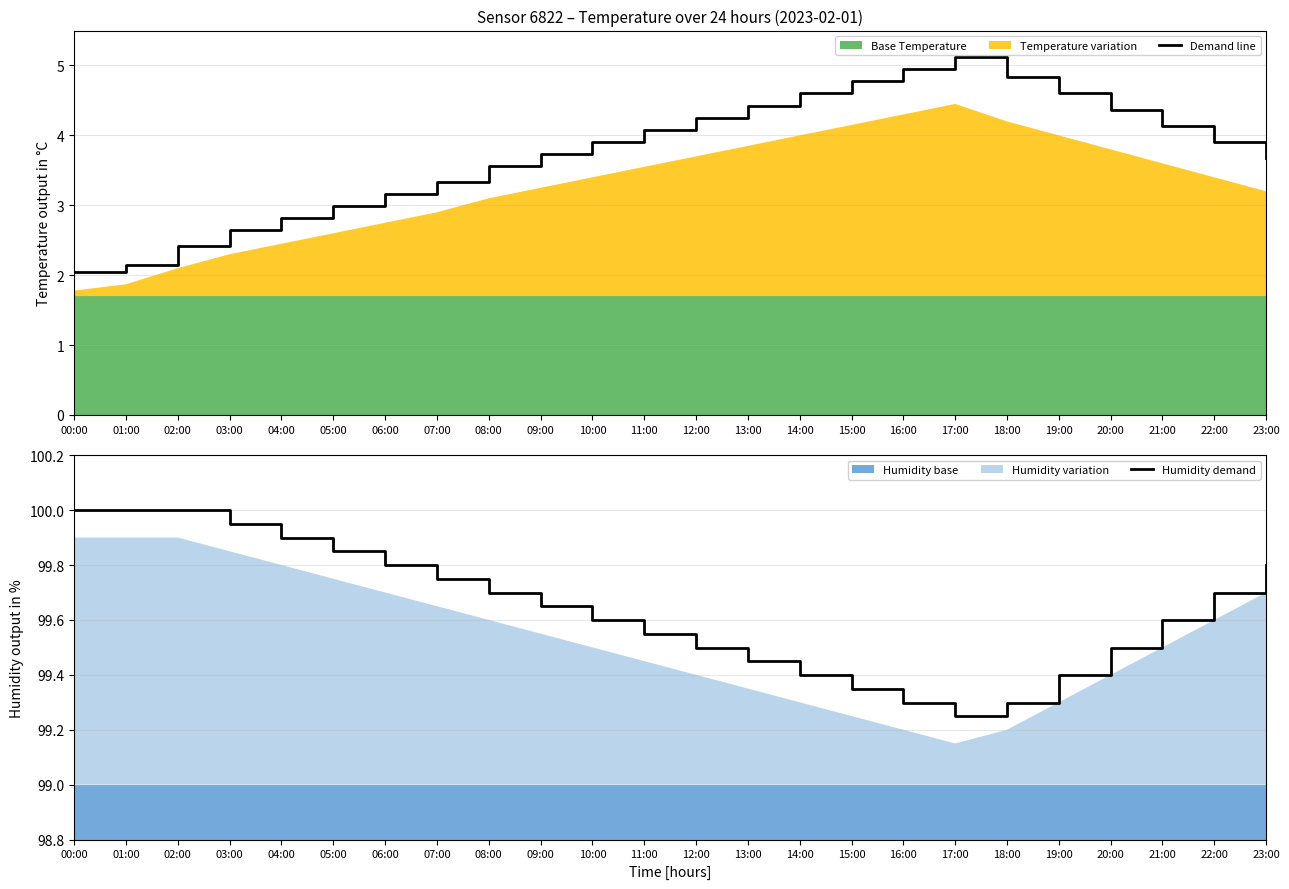

At which label does Demand line reach its minimum?

00:00